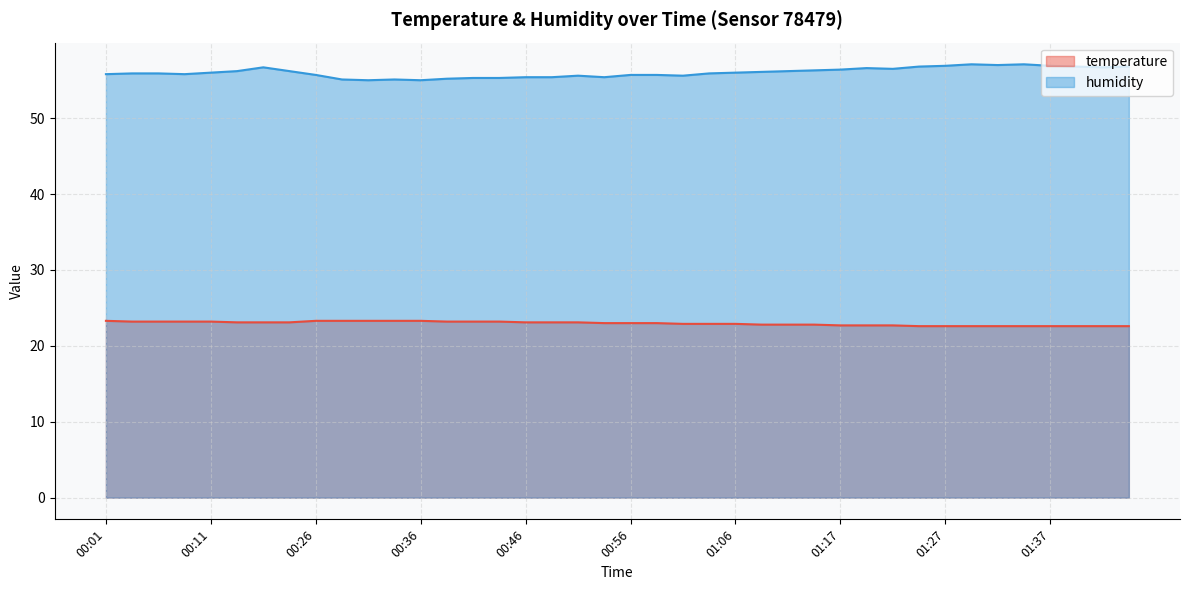

Reading left to right, what are all the values shown in this chart?

temperature: 23.3	23.2	23.2	23.2	23.2	23.1	23.1	23.1	23.3	23.3	23.3	23.3	23.3	23.2	23.2	23.2	23.1	23.1	23.1	23.0	23.0	23.0	22.9	22.9	22.9	22.8	22.8	22.8	22.7	22.7	22.7	22.6	22.6	22.6	22.6	22.6	22.6	22.6	22.6	22.6
humidity: 55.8	55.9	55.9	55.8	56.0	56.2	56.7	56.2	55.7	55.1	55.0	55.1	55.0	55.2	55.3	55.3	55.4	55.4	55.6	55.4	55.7	55.7	55.6	55.9	56.0	56.1	56.2	56.3	56.4	56.6	56.5	56.8	56.9	57.1	57.0	57.1	56.9	56.8	56.7	56.8